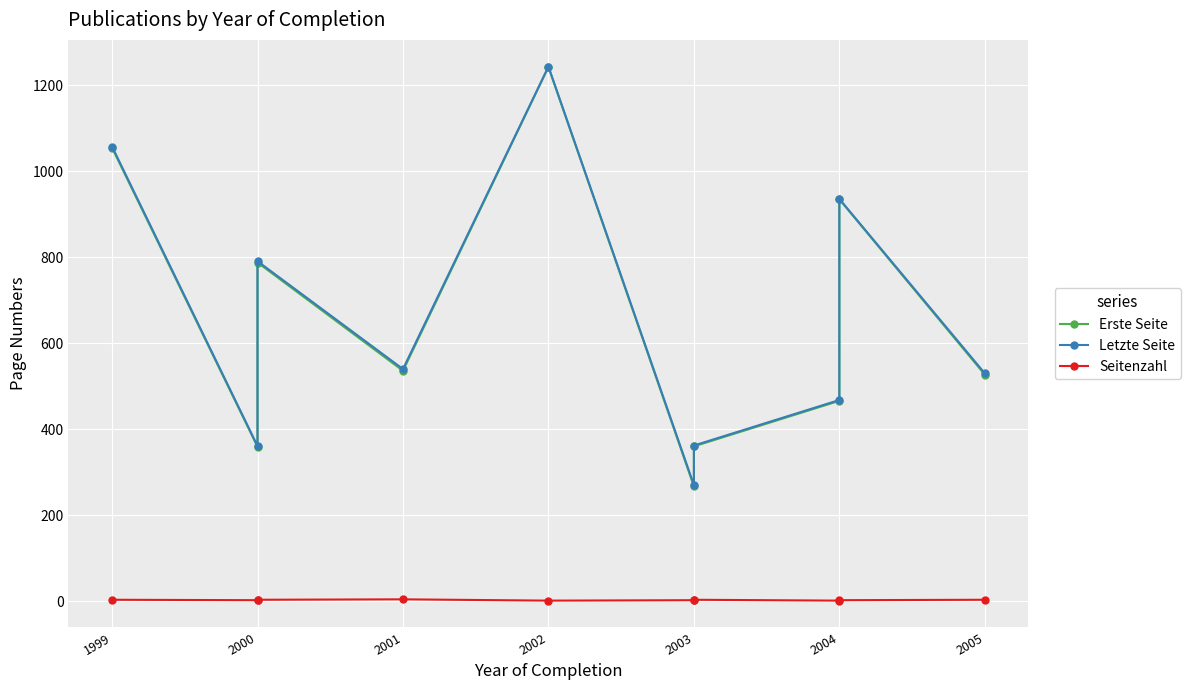

What is the difference between the maximum and minimum values in the Seitenzahl series?

3